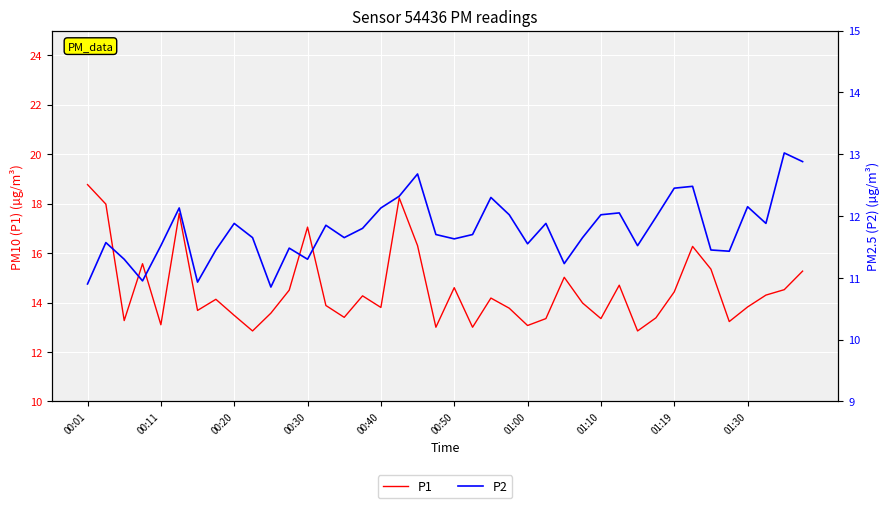

What is the label of the 7th point from the left?

01:00